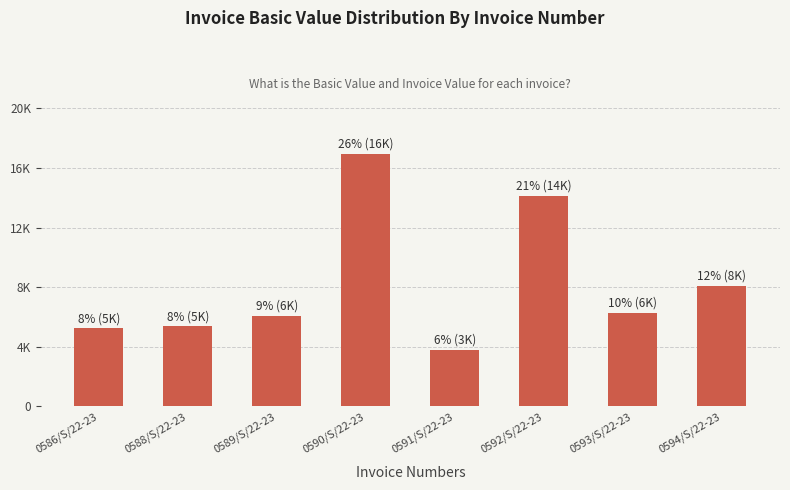

The chart shows a value of 14125.0 at 0592/S/22-23. True or false?

True